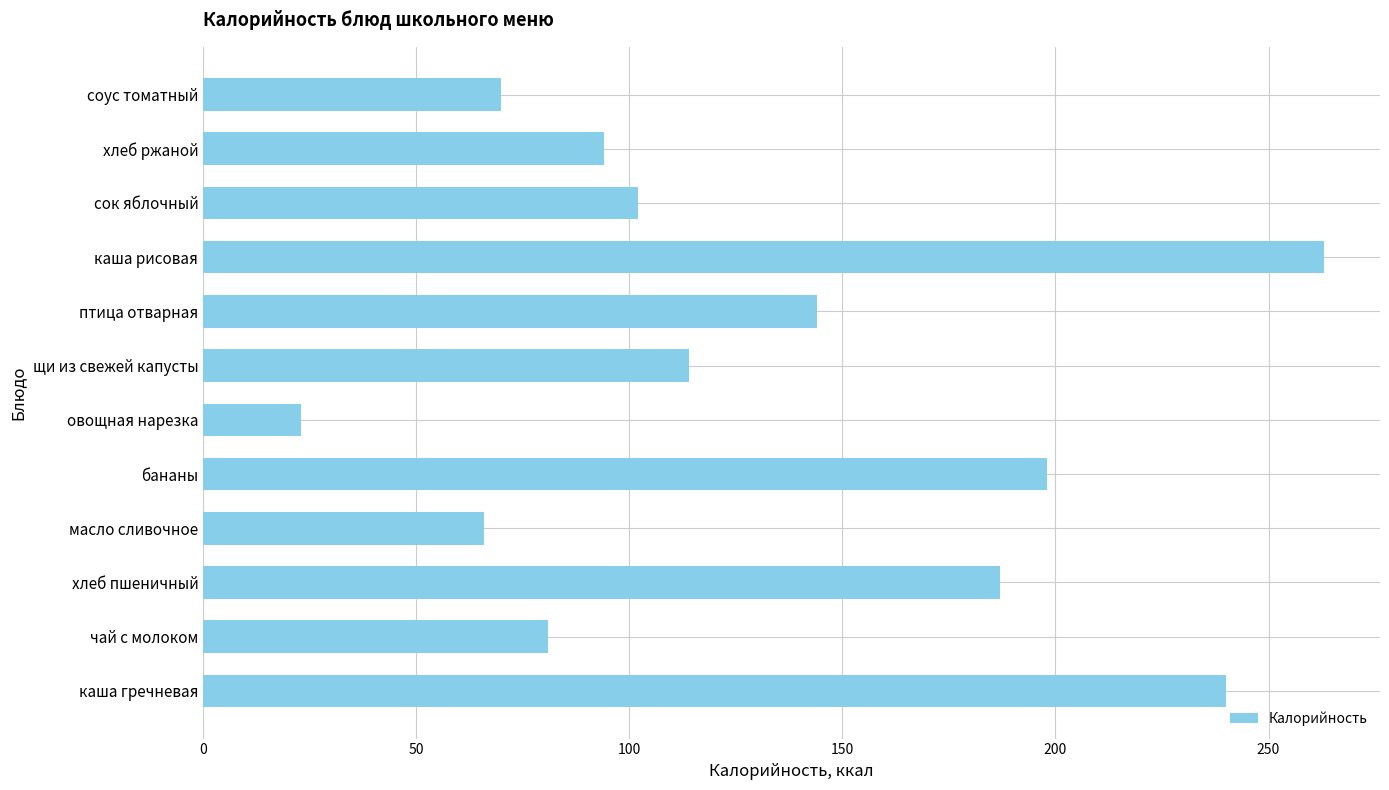

The chart shows a value of 23 at овощная нарезка. True or false?

True